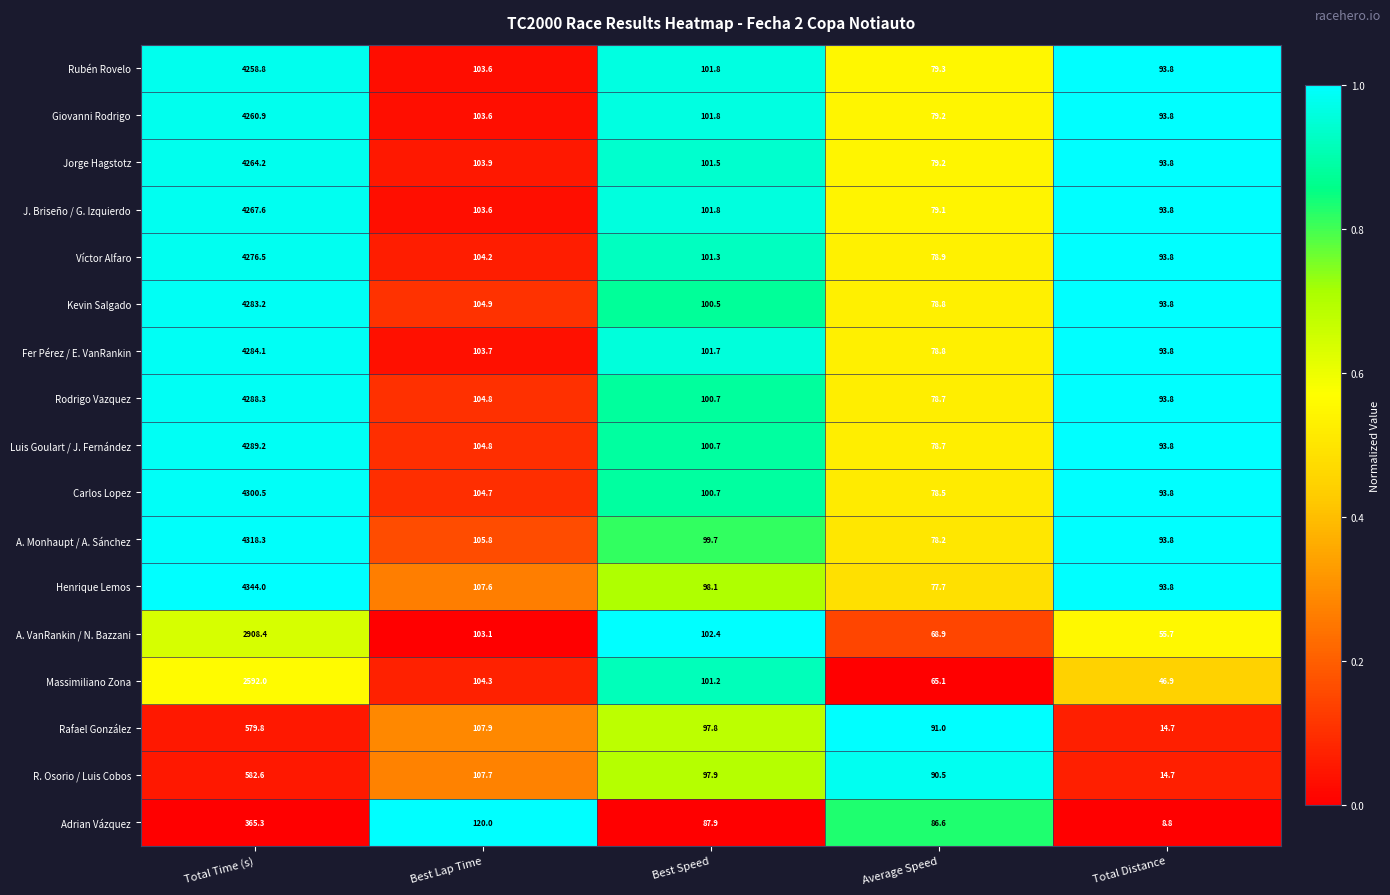

What is the difference between the highest and lowest values at Best Speed?

14.5